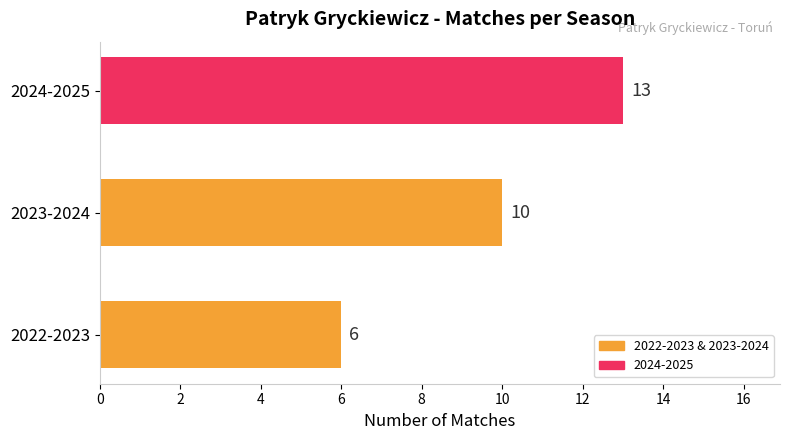

What is the difference between the second highest and minimum values?

4